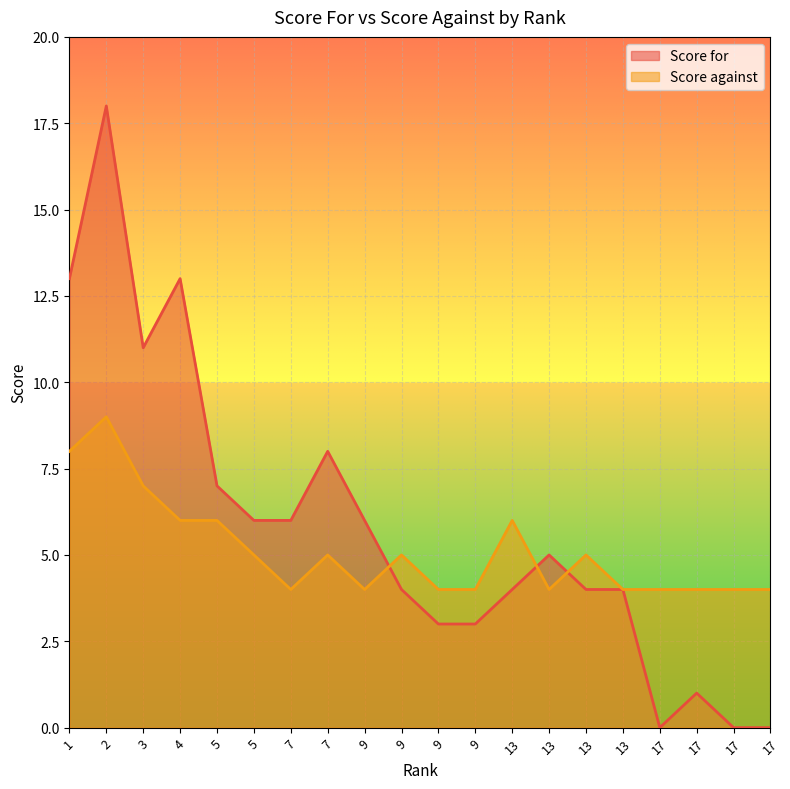

At which label is Score against closest to 6?

4